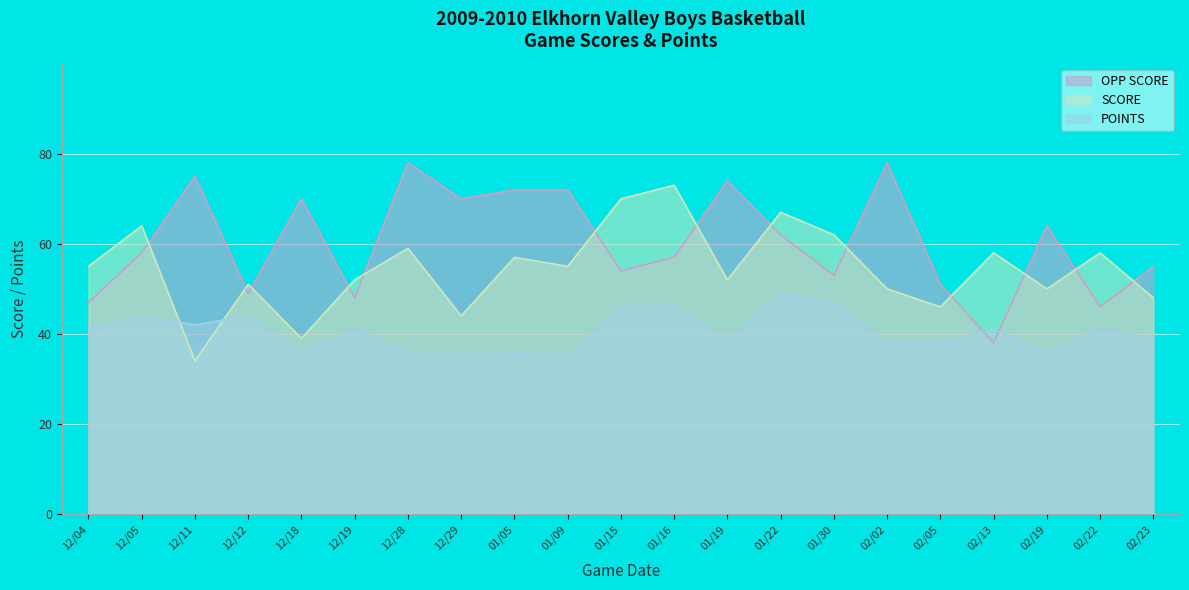

How many lines are shown in the chart?

3